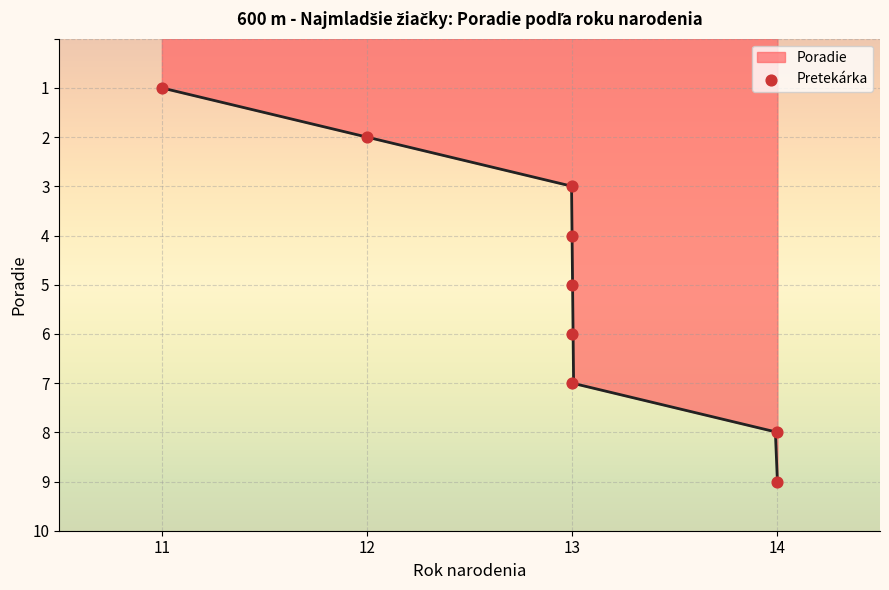

Which category has the highest value in the Poradie series?

14